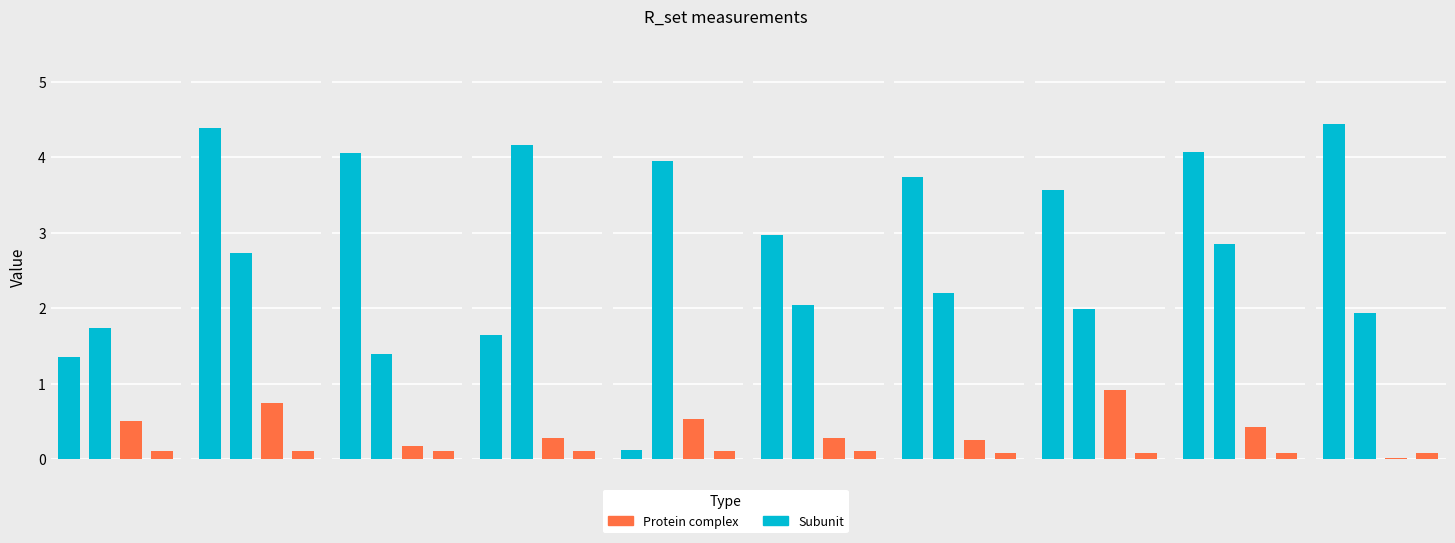

Reading right to left, list all the values displayed in this chart.

x_R: R10=4.4	R9=4.1	R8=3.6	R7=3.7	R6=3.0	R5=0.1	R4=1.6	R3=4.1	R2=4.4	R1=1.3
y_R: R10=1.9	R9=2.8	R8=2.0	R7=2.2	R6=2.0	R5=4.0	R4=4.2	R3=1.4	R2=2.7	R1=1.7
p_R: R10=0.0	R9=0.4	R8=0.9	R7=0.2	R6=0.3	R5=0.5	R4=0.3	R3=0.2	R2=0.7	R1=0.5
l_R: R10=0.1	R9=0.1	R8=0.1	R7=0.1	R6=0.1	R5=0.1	R4=0.1	R3=0.1	R2=0.1	R1=0.1